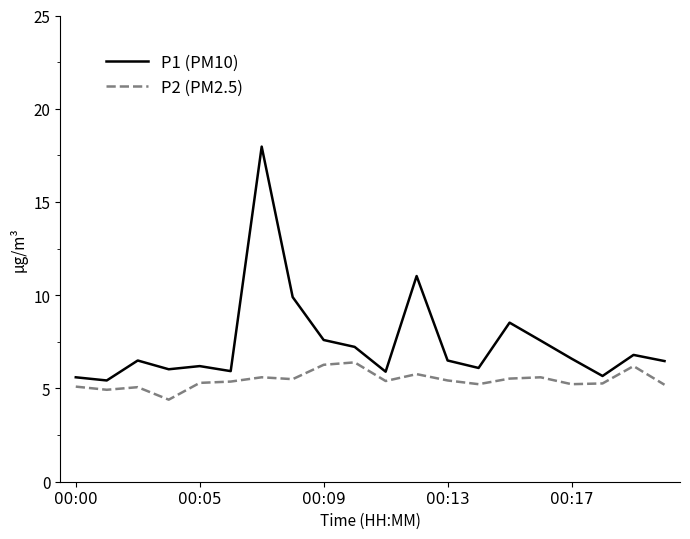

Which series has the widest spread of values?

P1 (PM10)